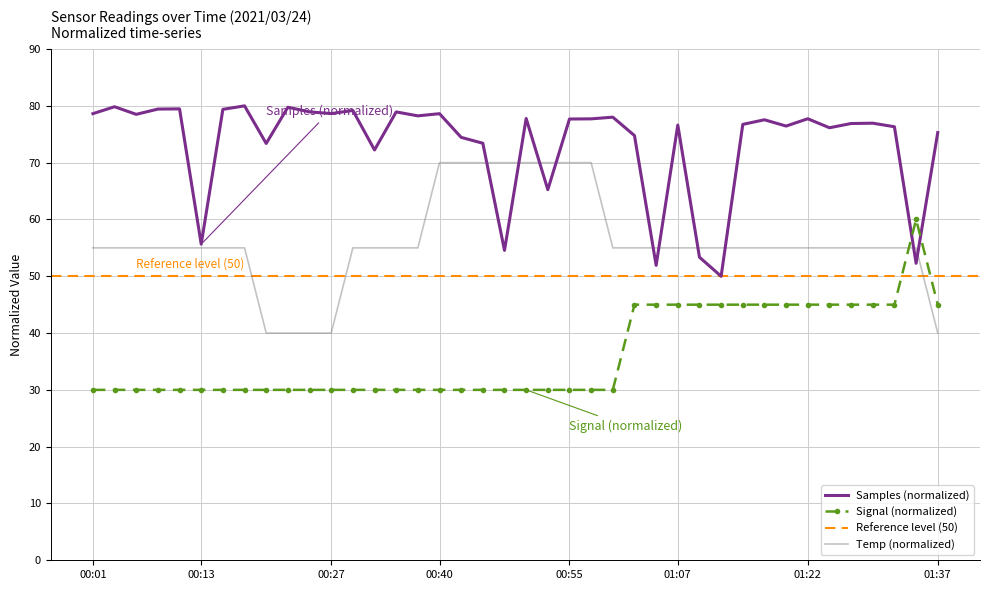

List the labels in order of Temp value, largest first.

00:40, 00:43, 00:45, 00:48, 00:50, 00:52, 00:55, 00:57, 00:01, 00:03, 00:05, 00:08, 00:10, 00:13, 00:15, 00:18, 00:30, 00:32, 00:35, 00:37, 01:00, 01:02, 01:05, 01:07, 01:10, 01:12, 01:15, 01:17, 01:20, 01:22, 01:25, 01:27, 01:29, 01:32, 01:34, 00:20, 00:23, 00:25, 00:27, 01:37